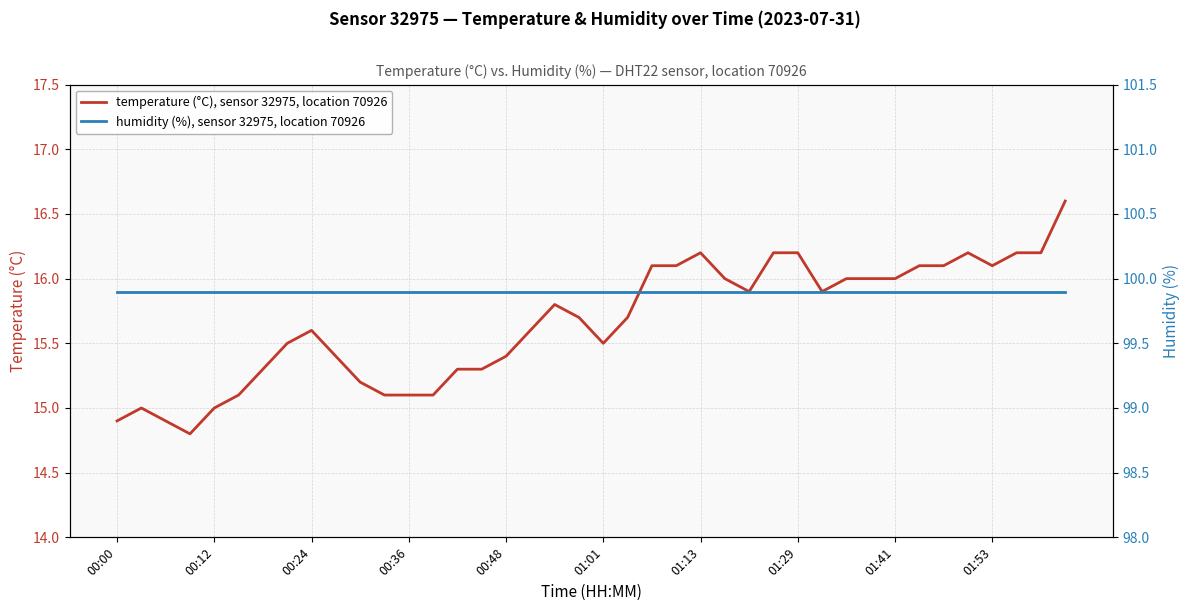

What is the lowest value of the temperature (°C), sensor 32975, location 70926 series?

14.8